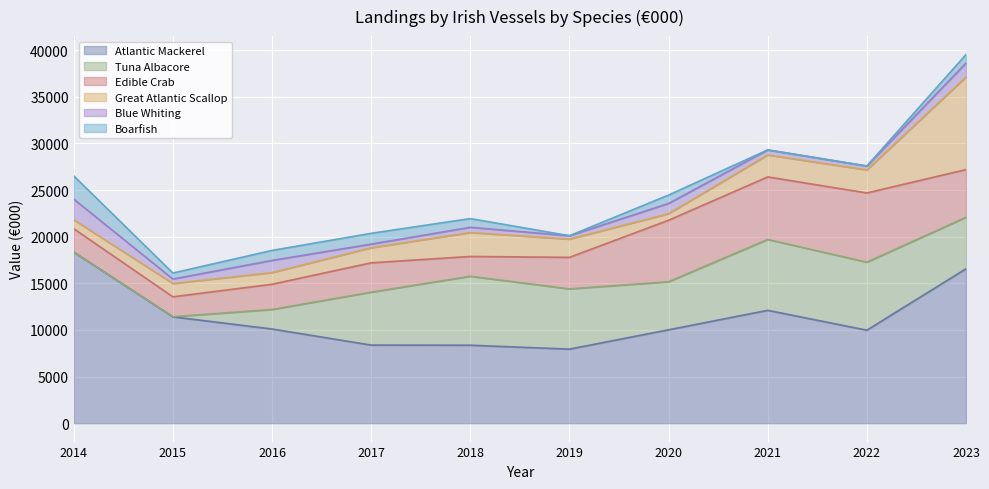

True or false: Atlantic Mackerel and Boarfish cross at least once.

False